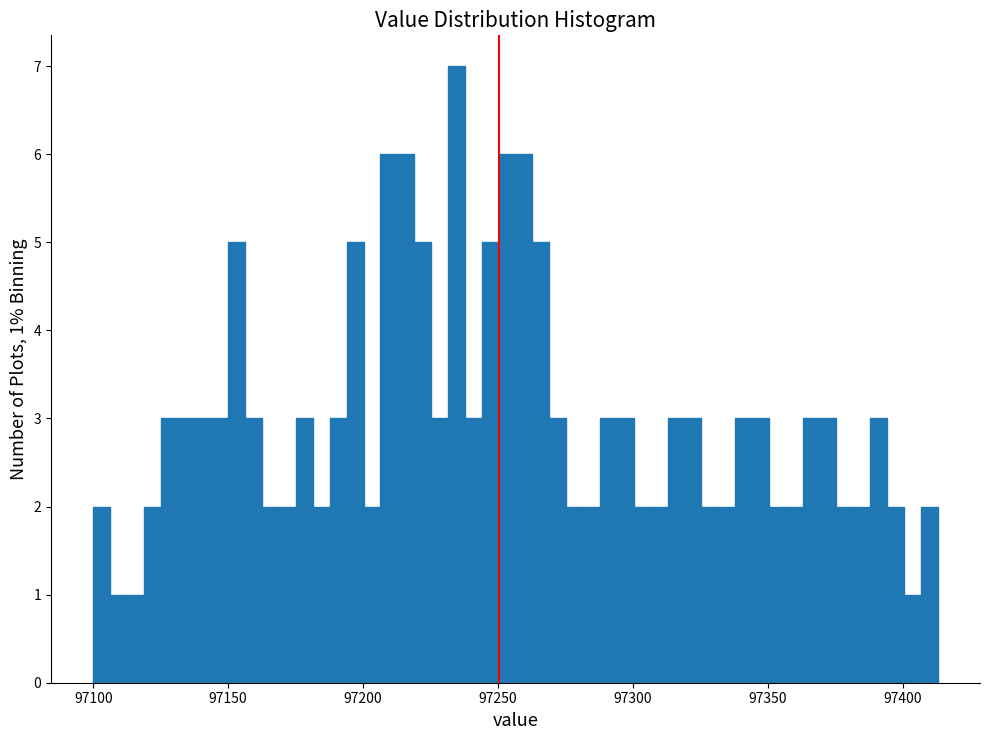

Read against the x-axis, roughly where is the centre of the tallest bar?

97235